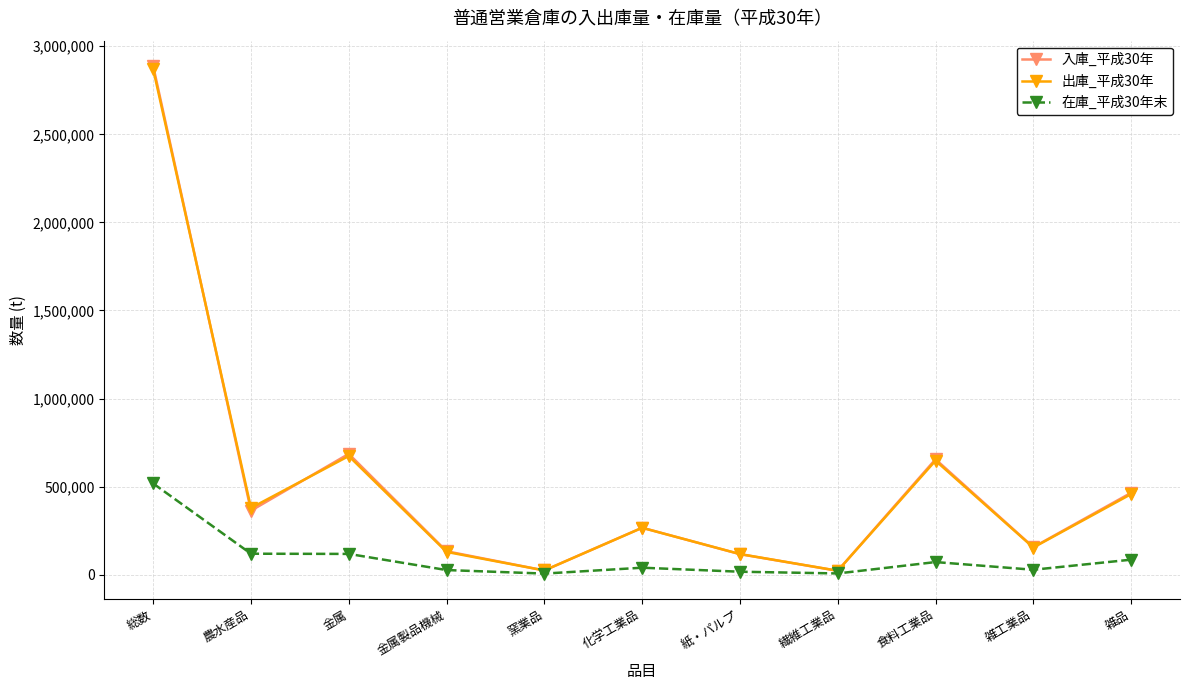

In 入庫_平成30年, how many points are lower than both neighbors (excluding endpoints)?

4